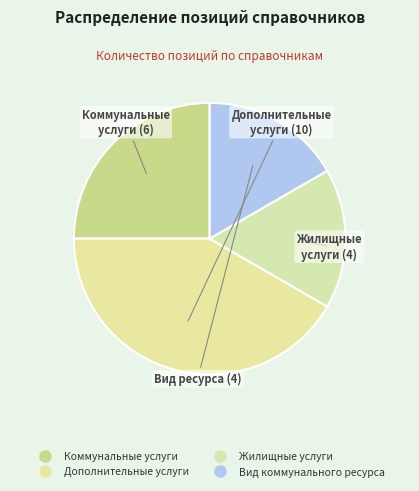

Combined, what portion of the pie is Вид коммунального ресурса and Коммунальные услуги?

41.7%